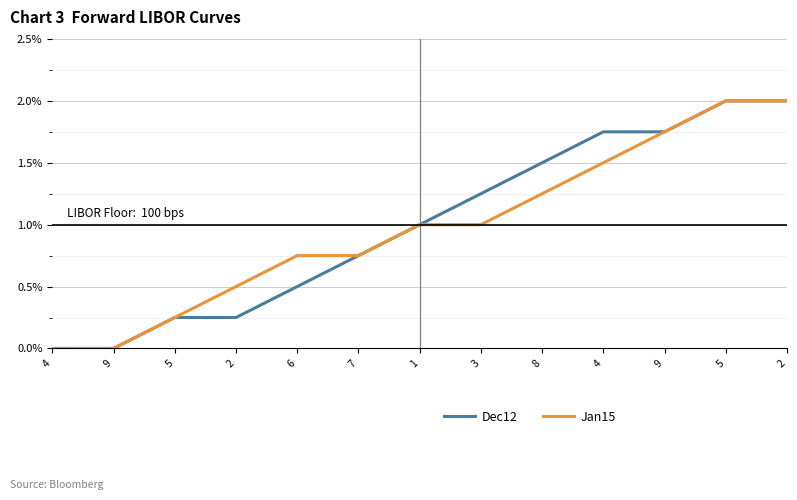

What is the highest value of the Jan15 series?

2.0